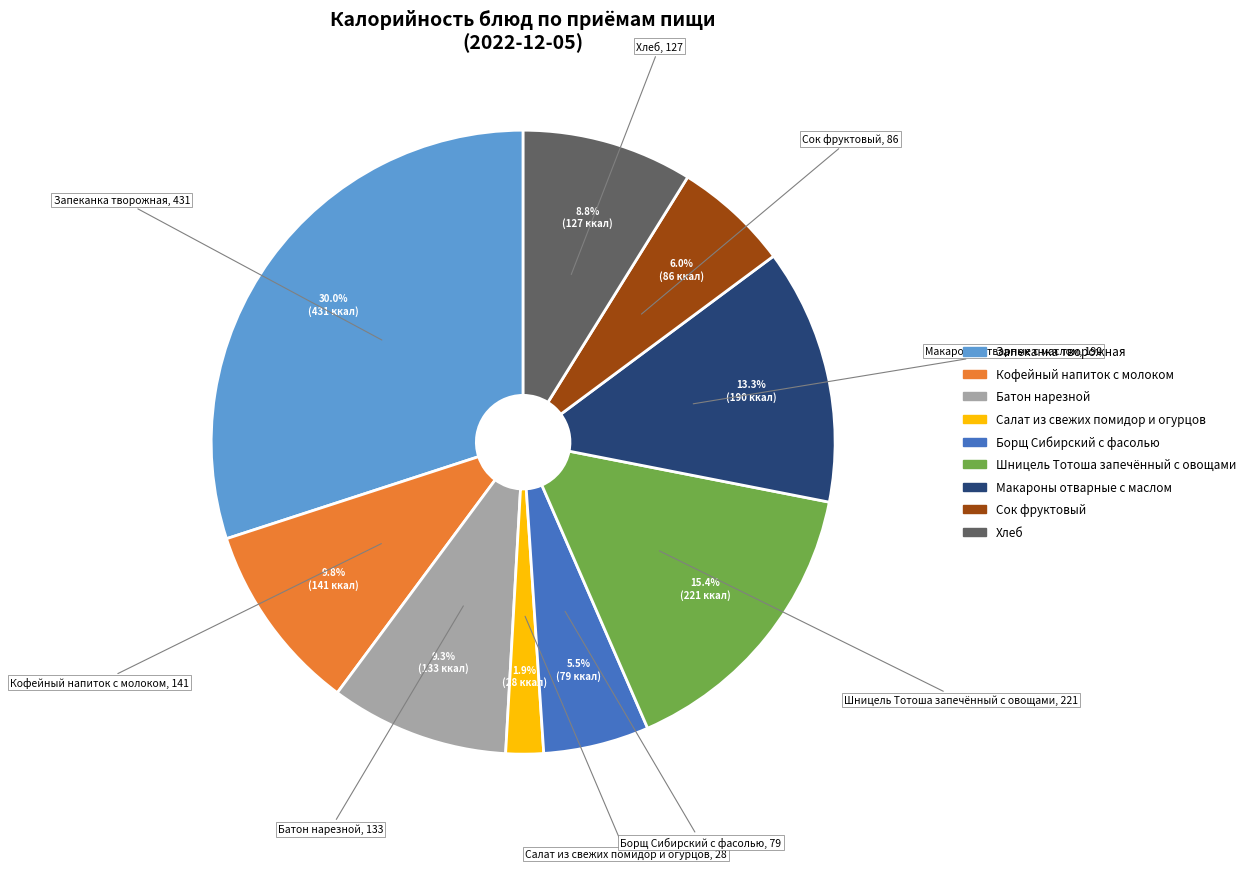

To the nearest percent, what is the difference between the largest and smallest slice percentages?

28%